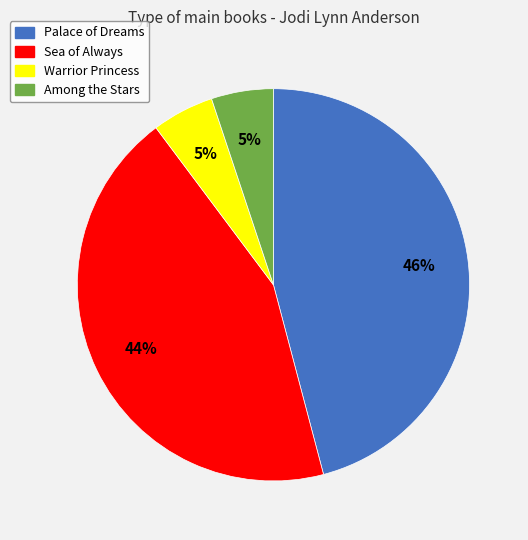

Which slice is the largest?

Palace of Dreams